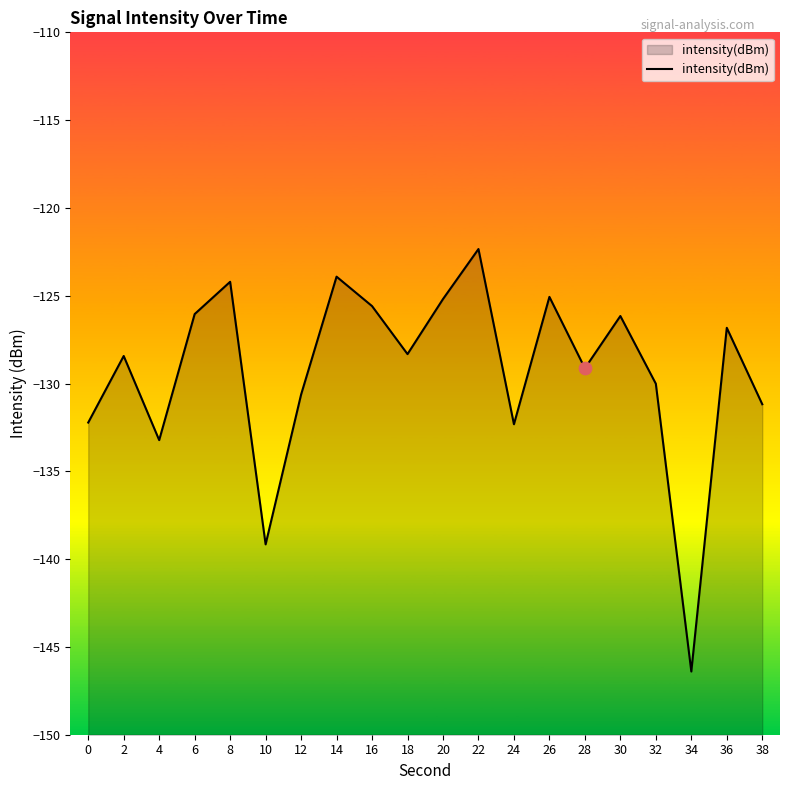

What is the change in value from 6 to 22?

+3.7